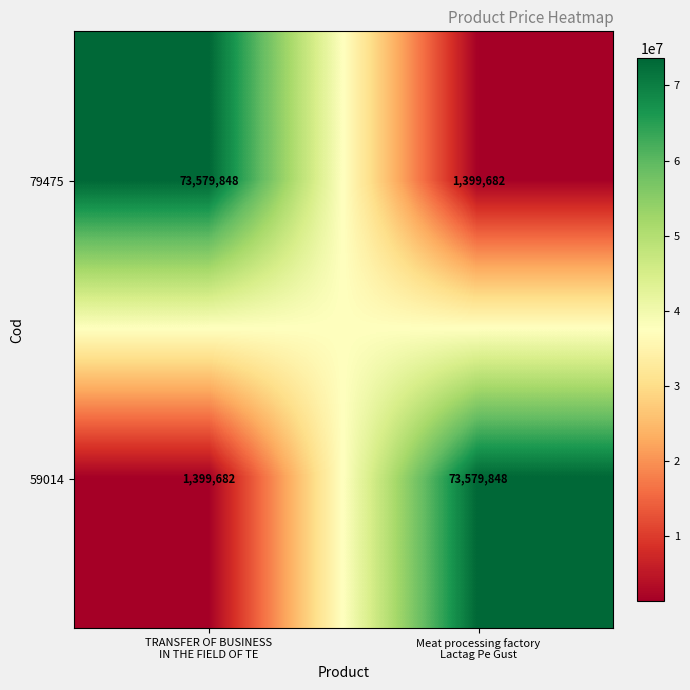

What is the difference between the highest and lowest values at Meat processing factory
Lactag Pe Gust?

72180166